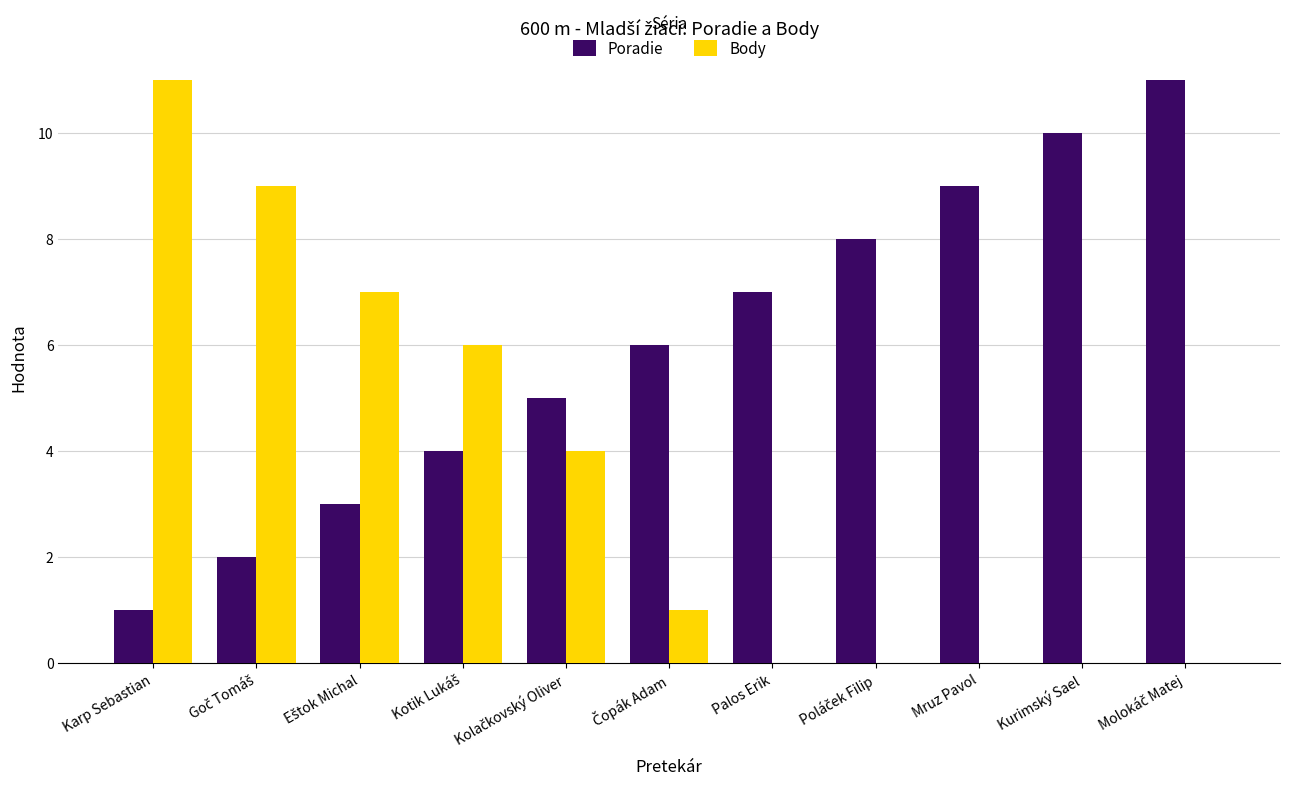

Which series has the largest total across all categories?

Poradie